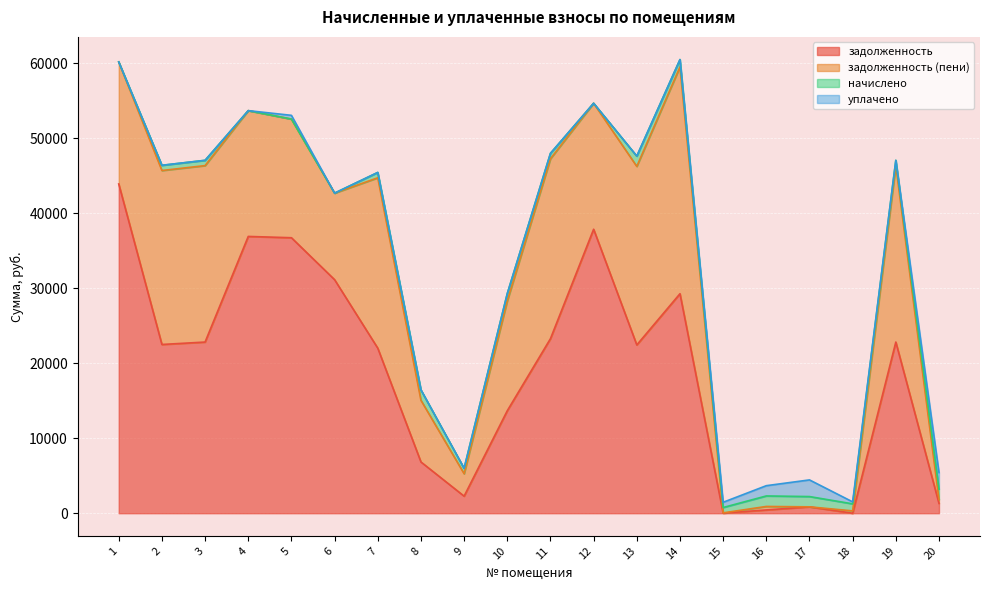

Does the chart display data point markers on the line(s)?

No